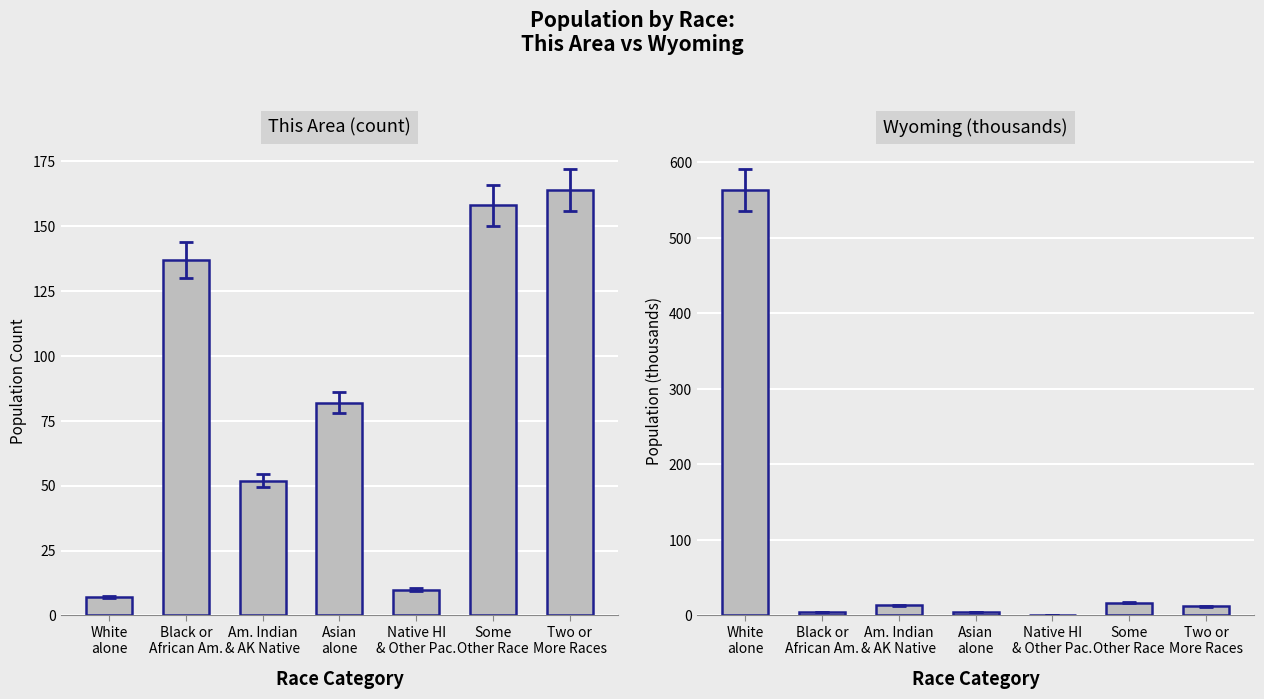

Which category has the highest value across all series?

White
alone